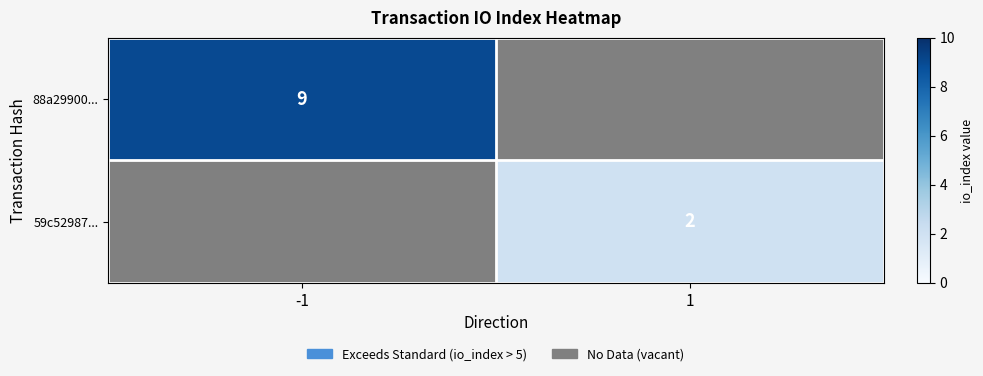

True or false: 59c52987... has a value of 2 at 1.

True